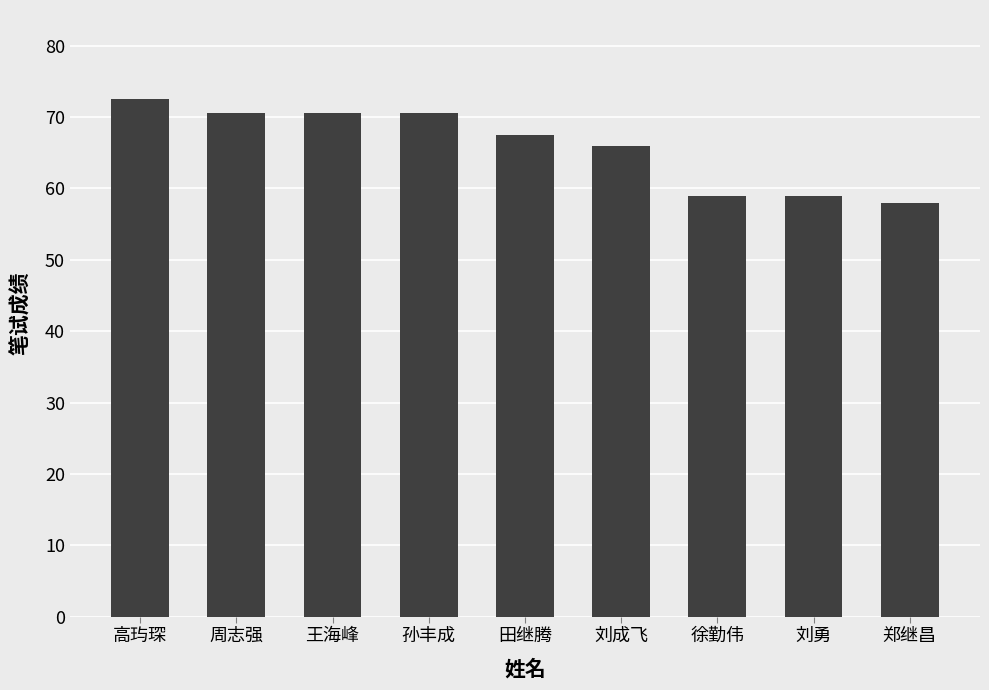

What is the approximate value at 刘勇?

59.0